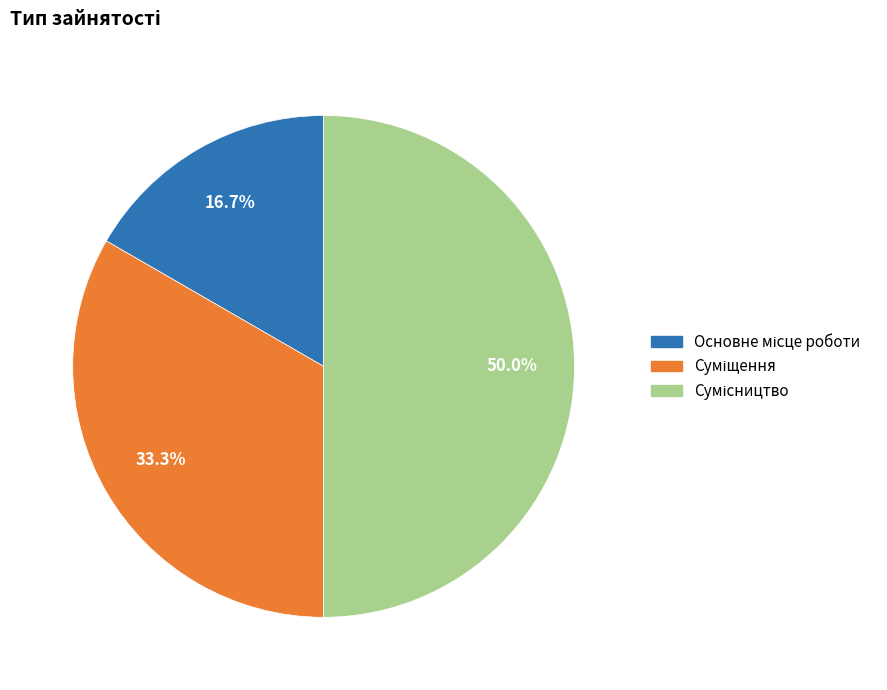

How many slices are in this pie chart?

3